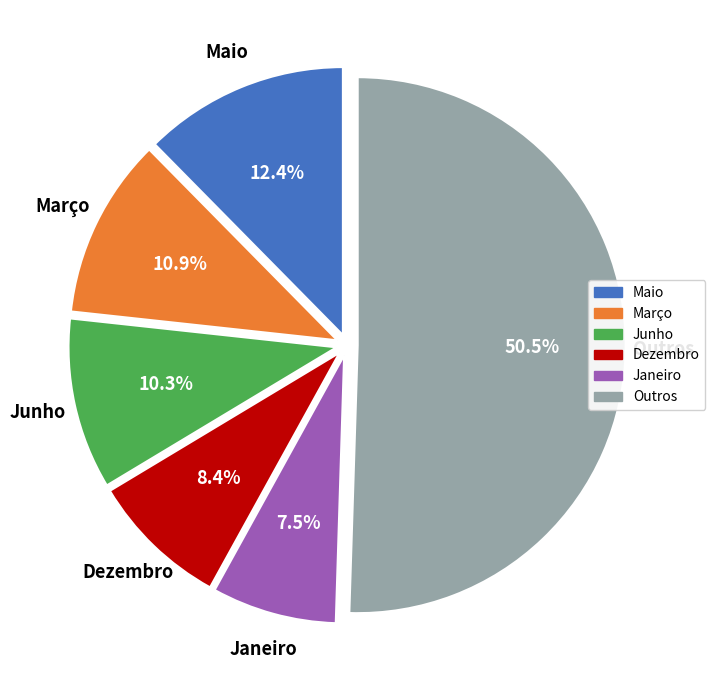

Count the number of slices in the pie.

6